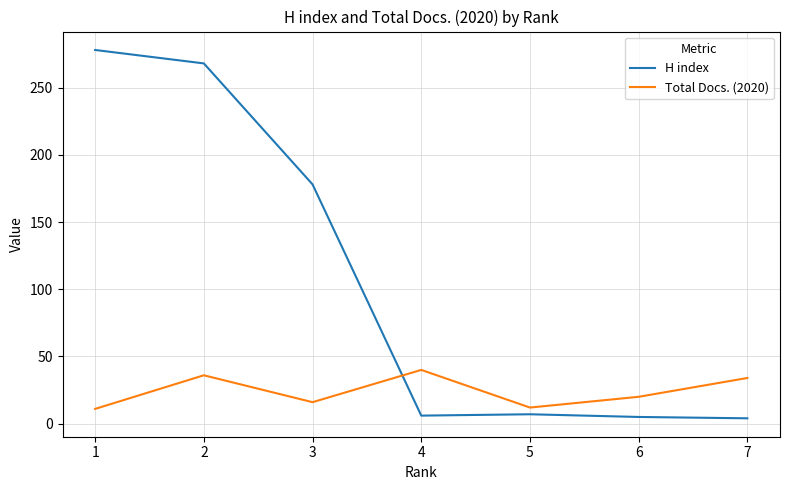

After their last crossing, which series has the higher values: H index or Total Docs. (2020)?

Total Docs. (2020)